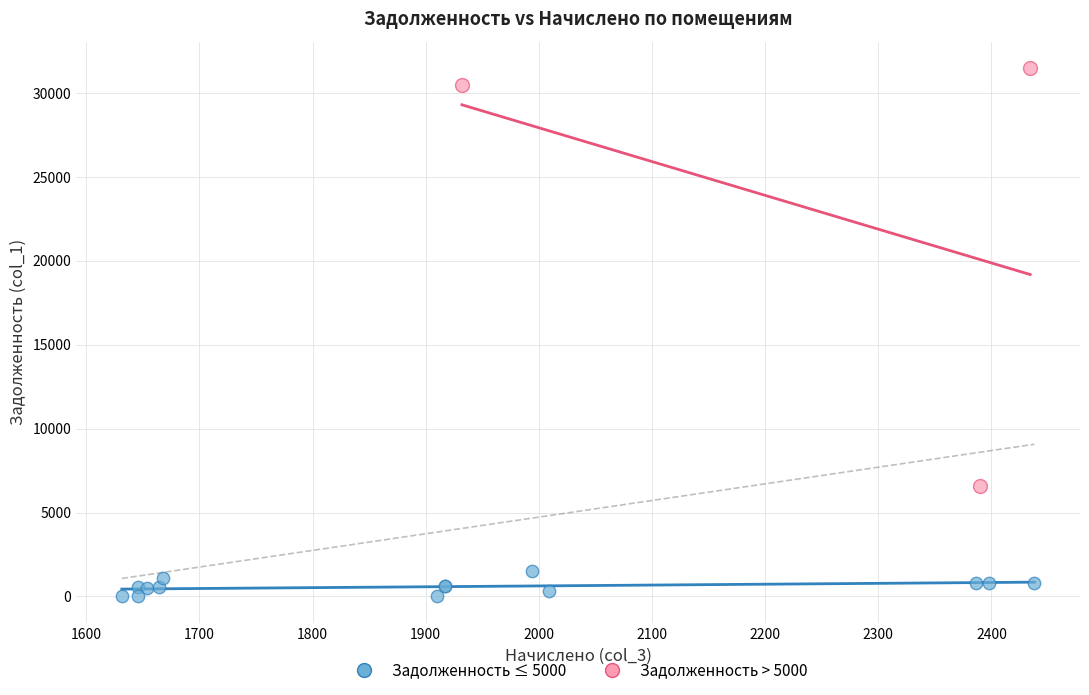

Which series has the widest spread of Y values?

Задолженность > 5000